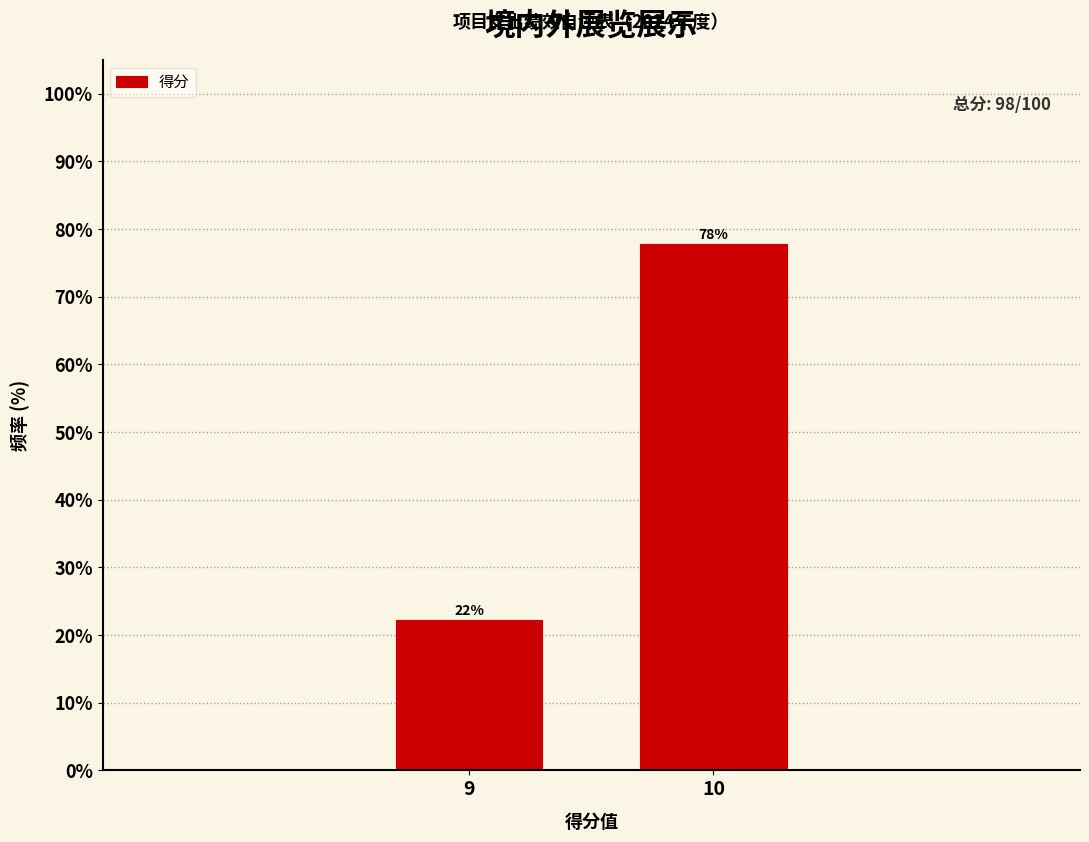

What is the average value?

50.0